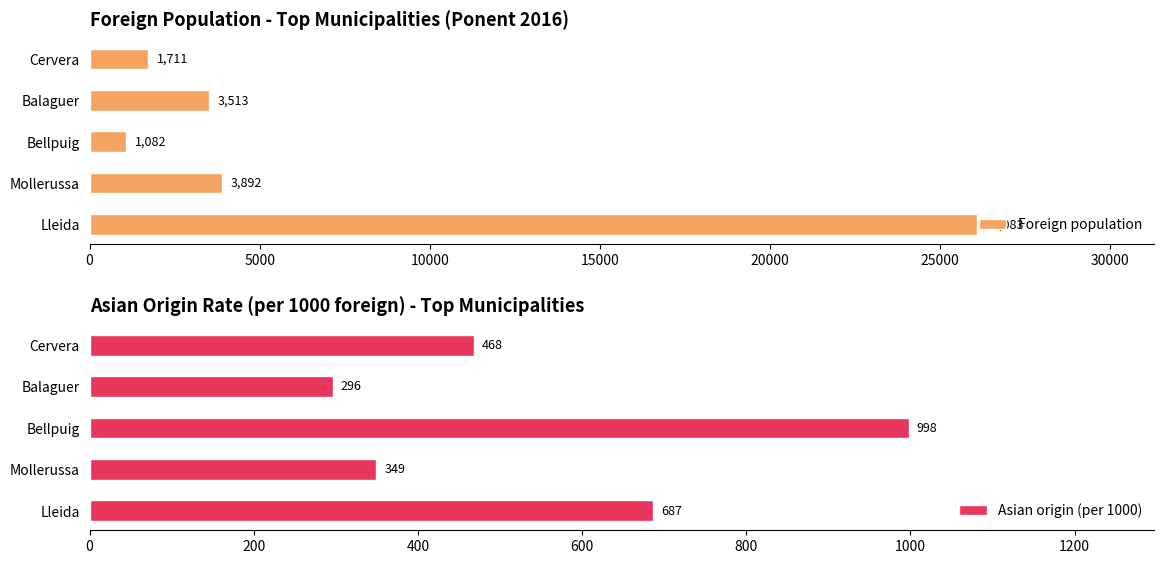

What is the difference between the maximum and minimum values in the Asian origin (per 1000) series?

702